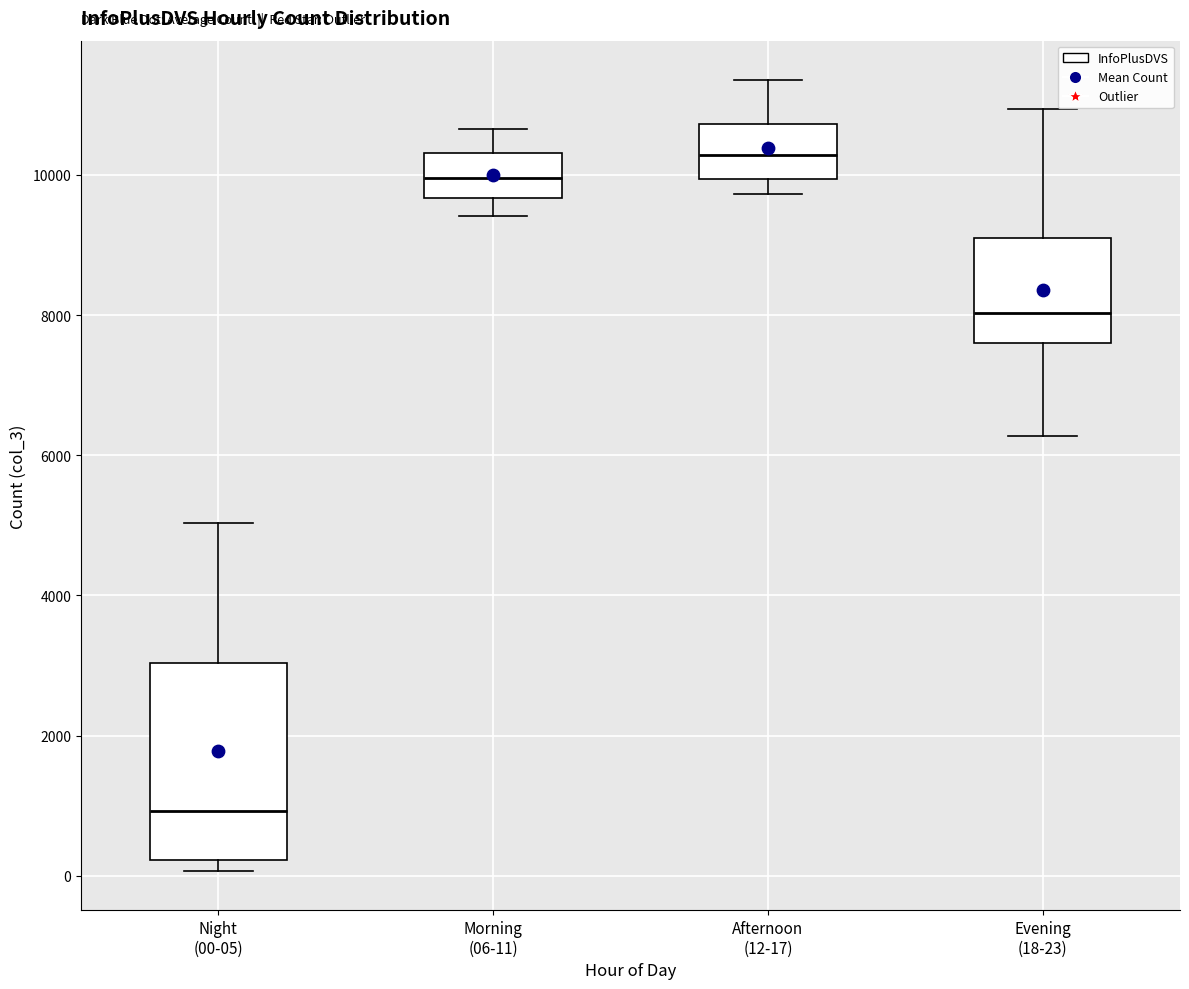

Reading left to right, read every box against the y-axis: the position of its median line, the range the box covers, and the ends of its whiskers. The values are not printed on the chart, so give them approximately, as read against the axis.

Night (00-05): median 1000, box 200 to 3000, whiskers 0 to 5000
Morning (06-11): median 10000, box 9600 to 10400, whiskers 9400 to 10600
Afternoon (12-17): median 10200, box 10000 to 10800, whiskers 9800 to 11400
Evening (18-23): median 8000, box 7600 to 9200, whiskers 6200 to 11000